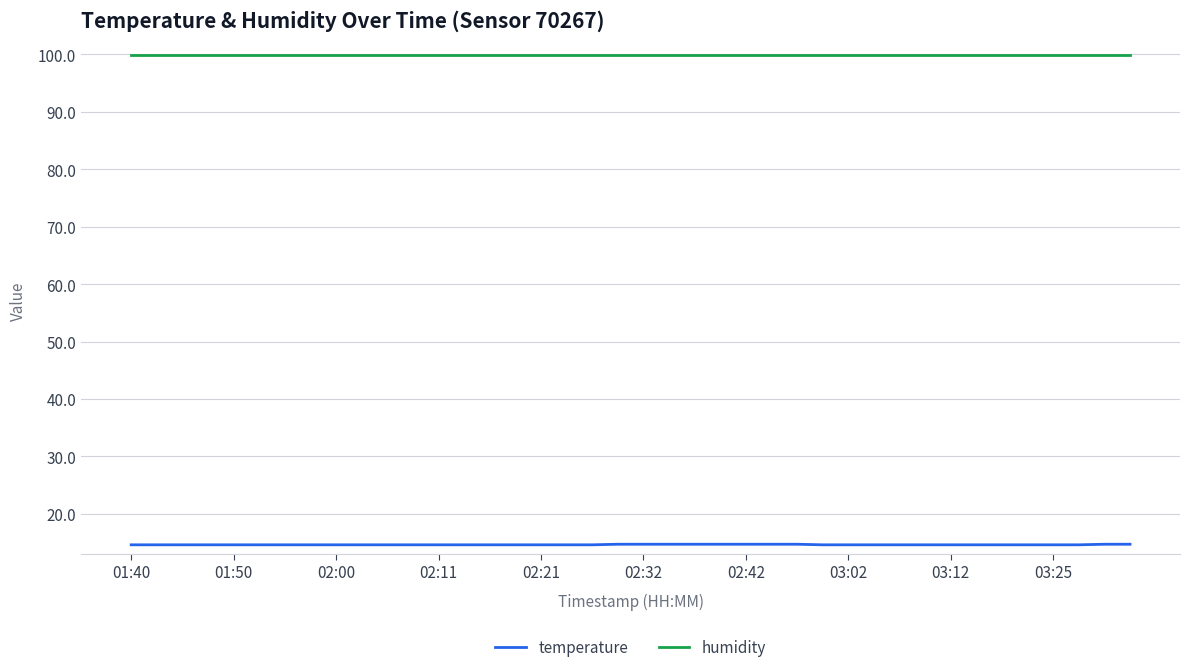

Rank the series by their maximum value, from highest to lowest.

humidity, temperature